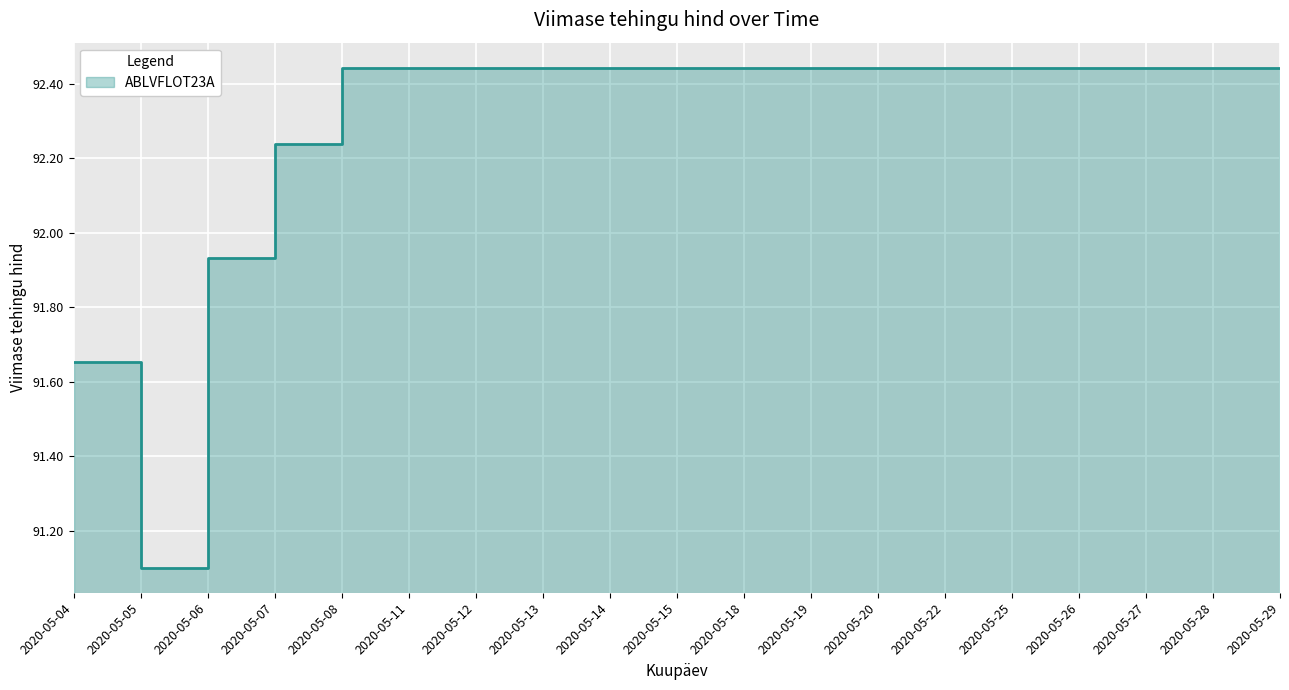

What is the sum of all values?

1753.6